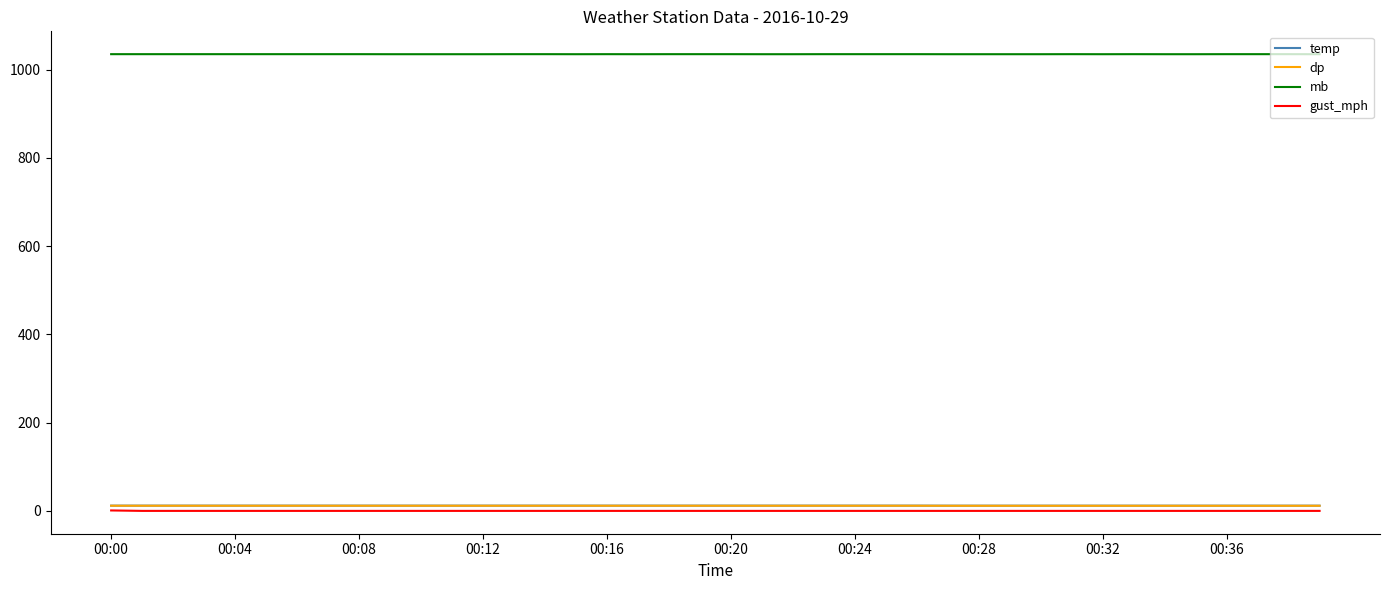

True or false: temp and mb cross at least once.

False